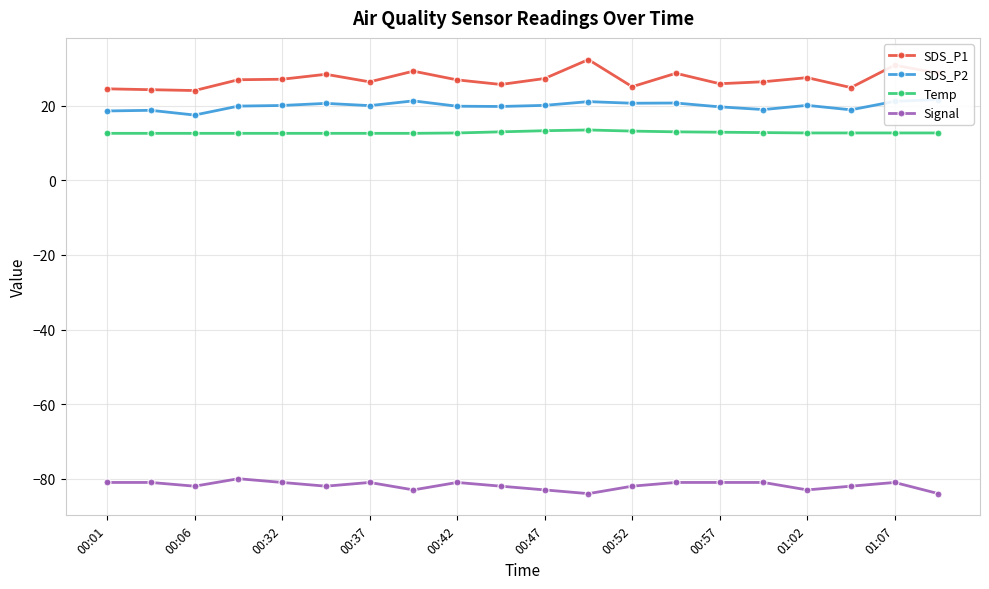

List the series in order of their peak value, lowest first.

Signal, Temp, SDS_P2, SDS_P1